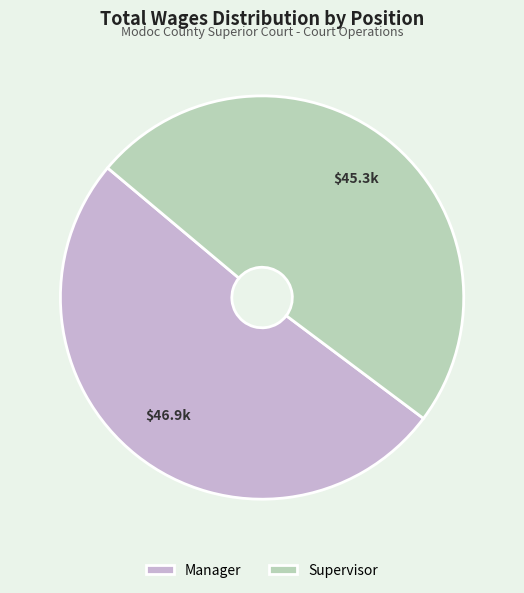

Which slice represents more than half of the pie?

Manager